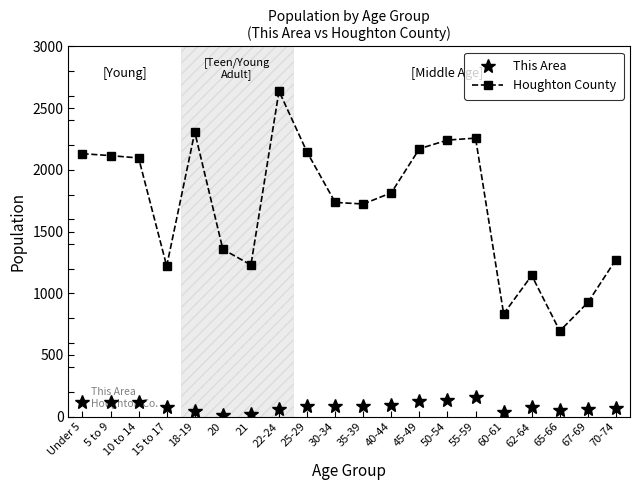

The value of Houghton County at 15 to 17 is 1220. True or false?

True